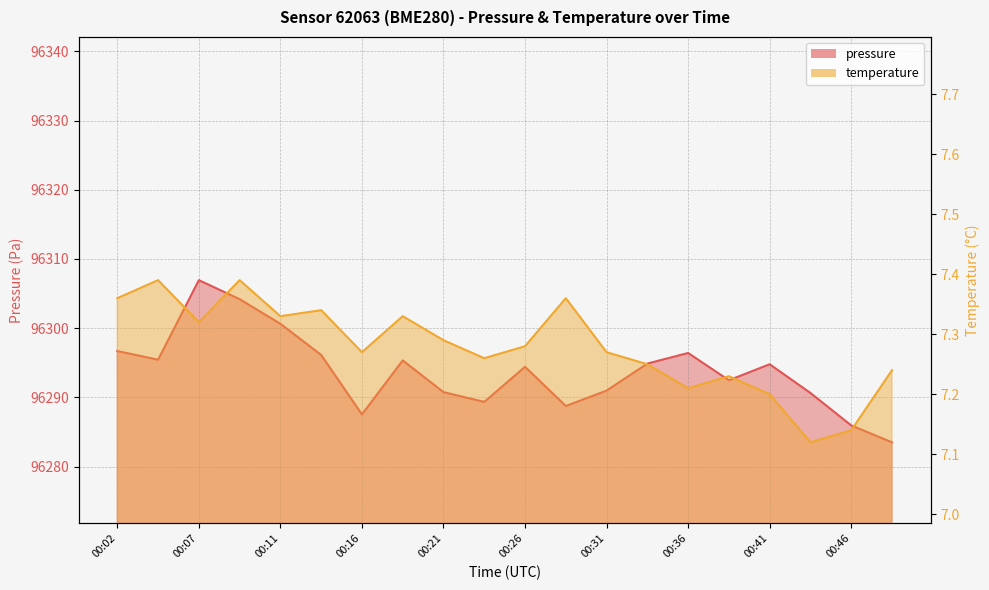

List the labels in order of temperature value, smallest first.

00:43, 00:46, 00:41, 00:36, 00:38, 00:48, 00:33, 00:24, 00:16, 00:31, 00:26, 00:21, 00:07, 00:11, 00:19, 00:14, 00:02, 00:29, 00:04, 00:09